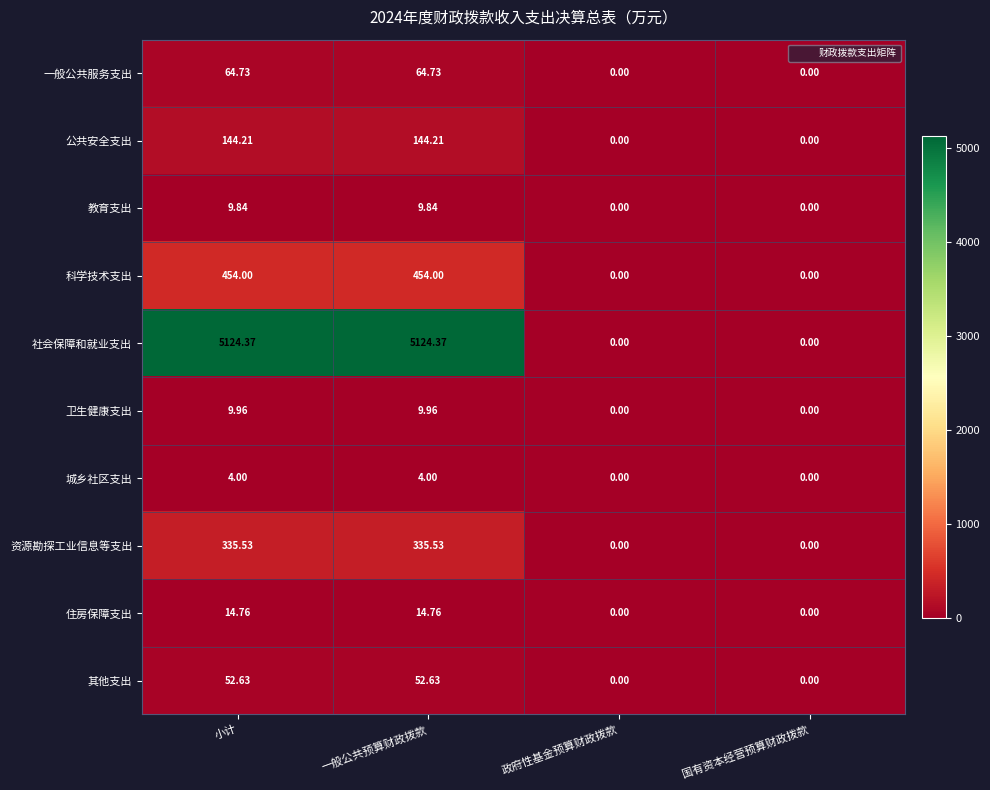

Which series has the largest total across all categories?

社会保障和就业支出